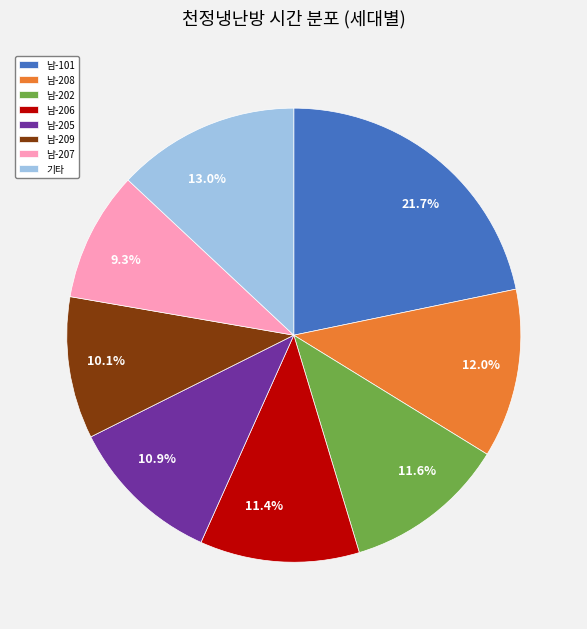

How many segments does this pie chart have?

8